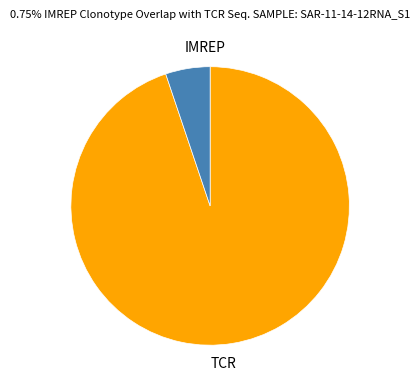

Approximately how many times larger is the value at TCR compared to IMREP?

18.4